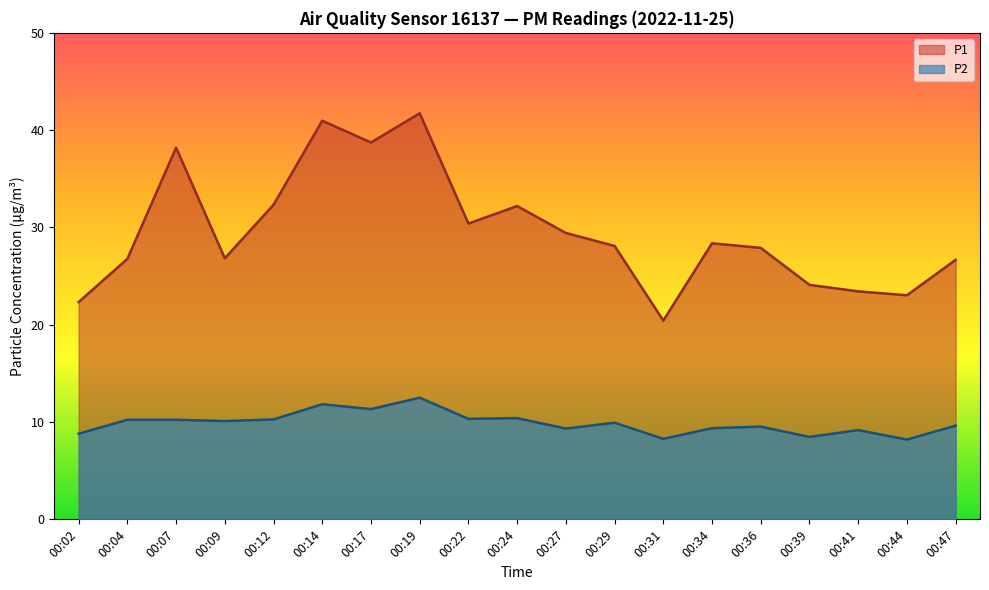

Does the chart display data point markers on the line(s)?

No